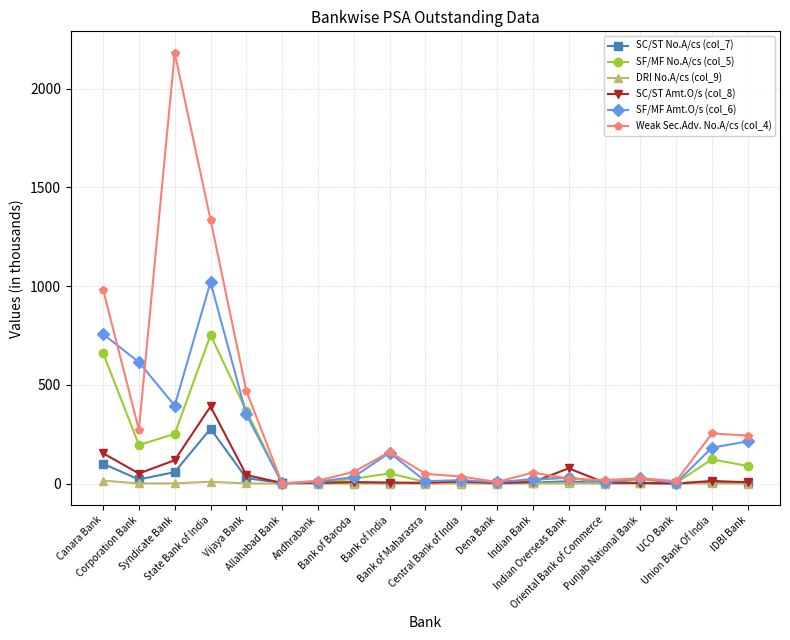

At which label is SC/ST Amt.O/s (col_8) closest to 195?

Canara Bank